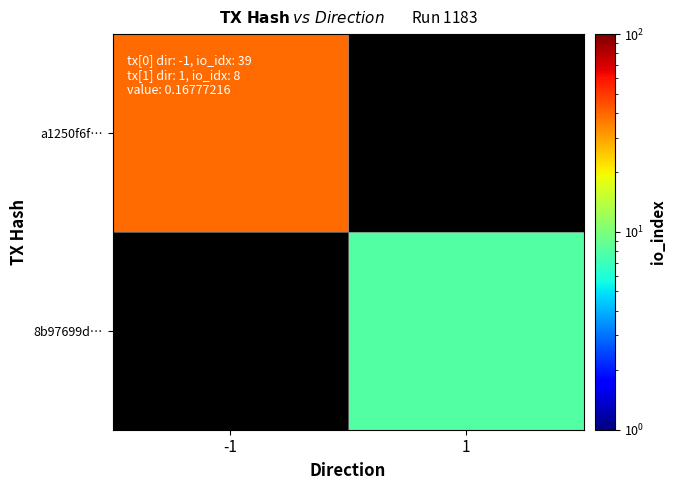

What is the minimum value shown in the chart?

8.0